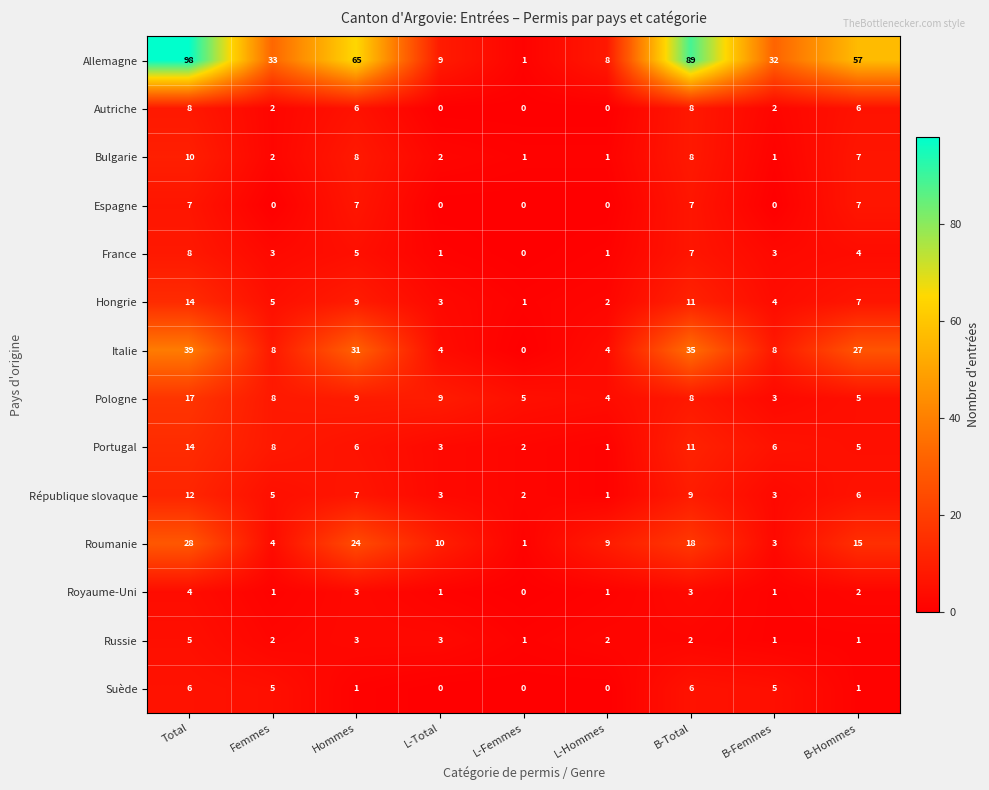

How many series are shown in this chart?

14